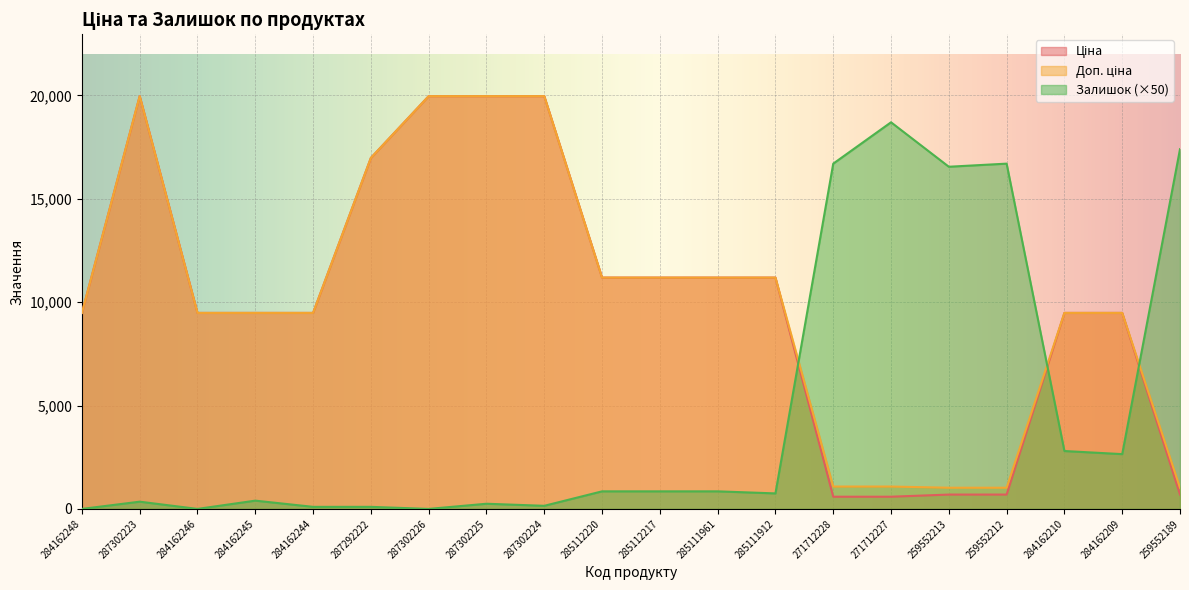

Between 284162245 and 285111961, which series saw the biggest shift?

Ціна